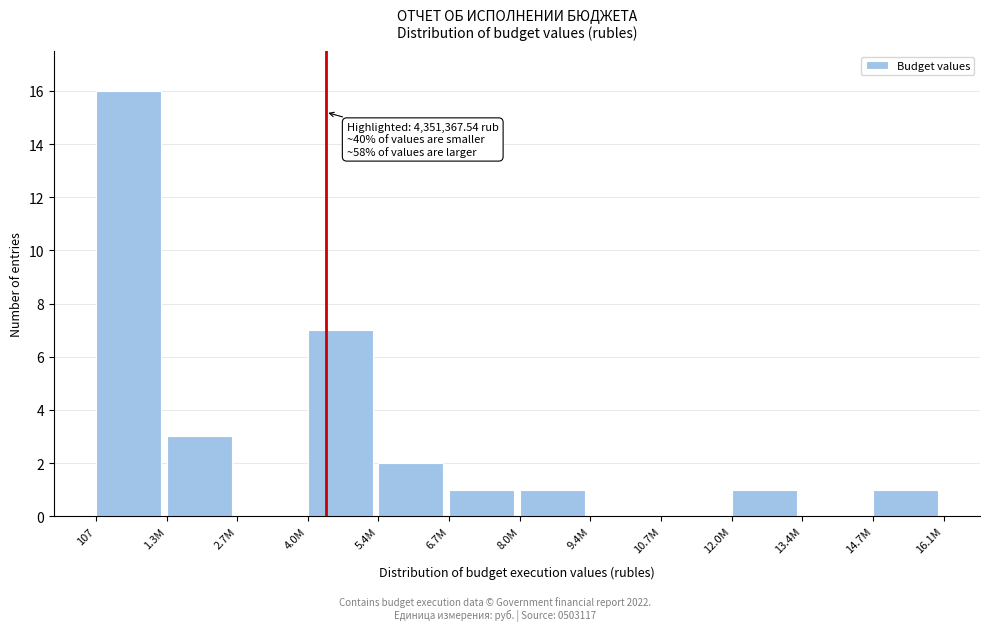

Reading left to right, what are all the values shown in this chart?

107=16	1.3M=3	2.7M=0	4.0M=7	5.4M=2	6.7M=1	8.0M=1	9.4M=0	10.7M=0	12.0M=1	13.4M=0	14.7M=1